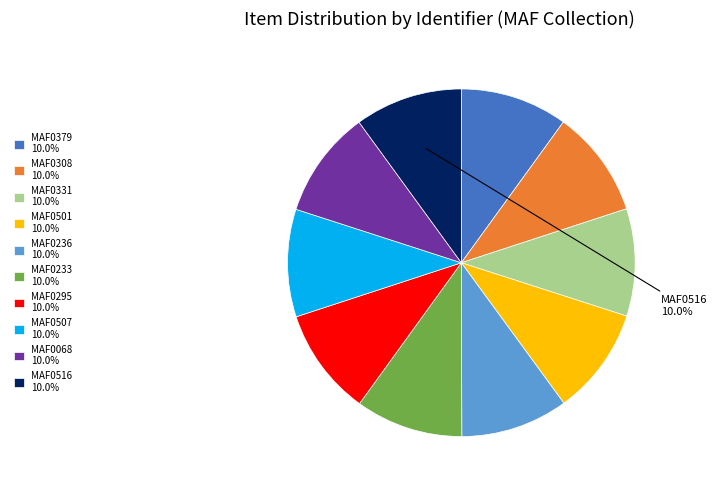

Does MAF0233 account for over 50% of the chart?

No